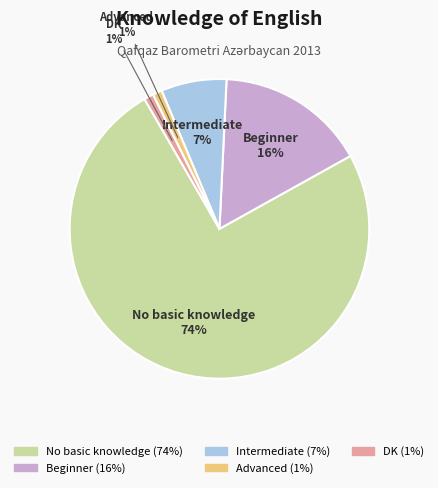

Is it true that Intermediate is 16% of the pie?

False